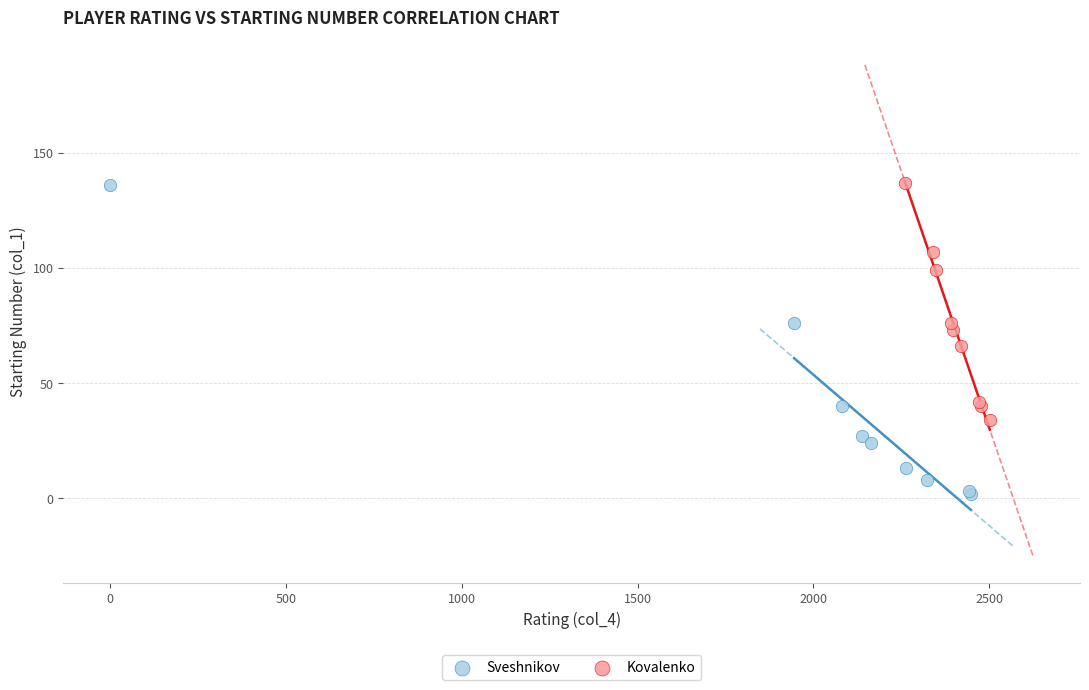

What are all the series names shown in the legend?

Sveshnikov, Kovalenko